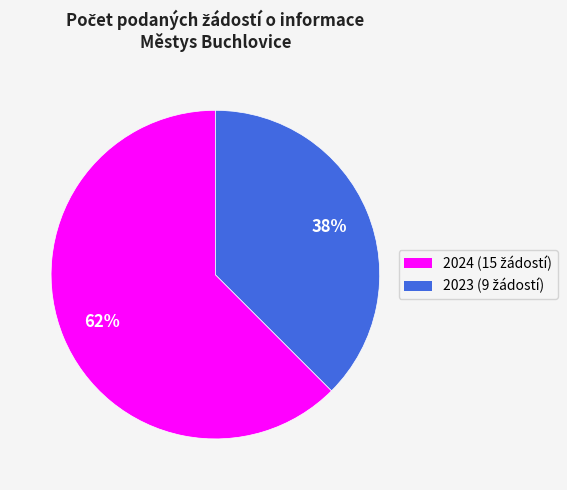

Is there a majority slice in this chart?

Yes